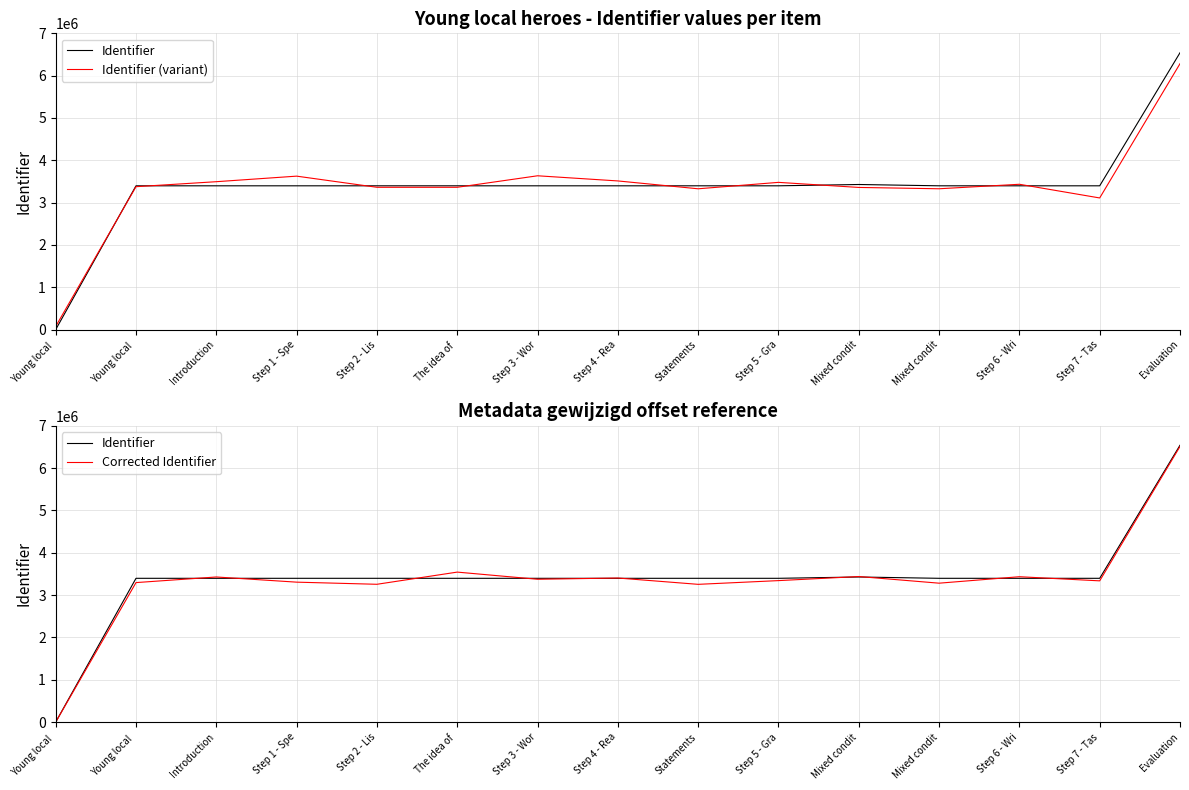

What is the label of the 15th point from the left?

Evaluation